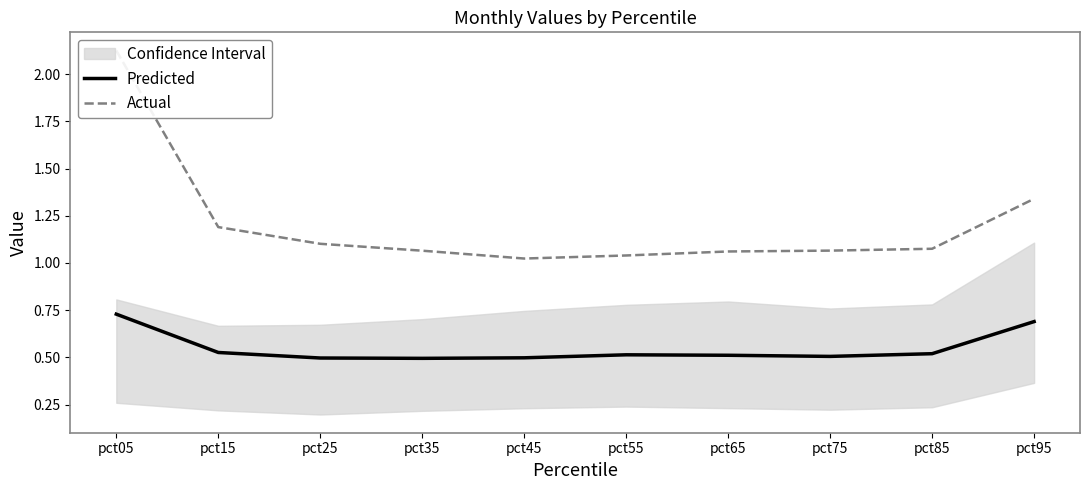

What is the sum of the Predicted values at pct95 and pct05?

1.4